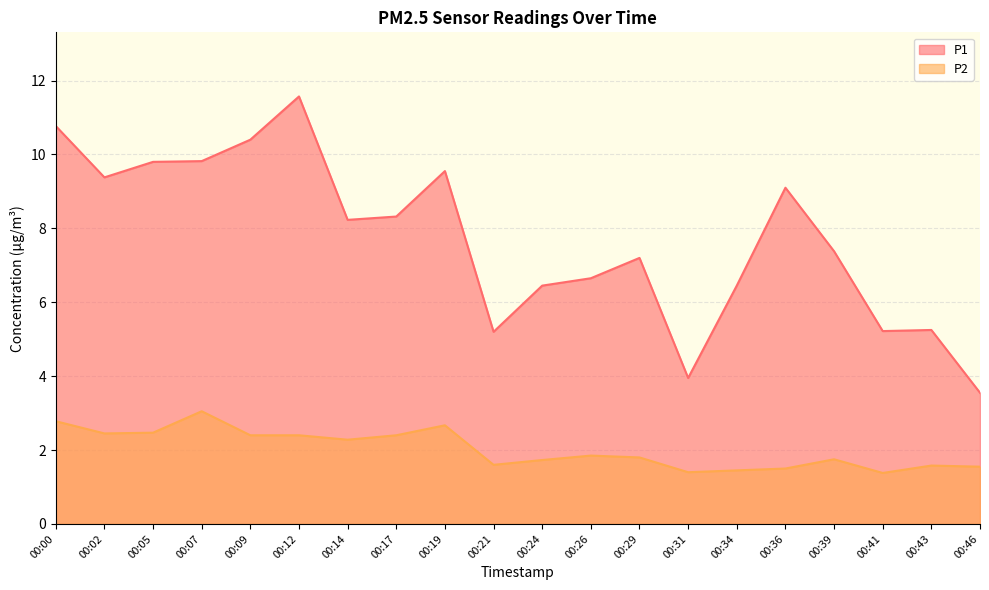

True or false: P2 and P1 intersect in this chart.

False